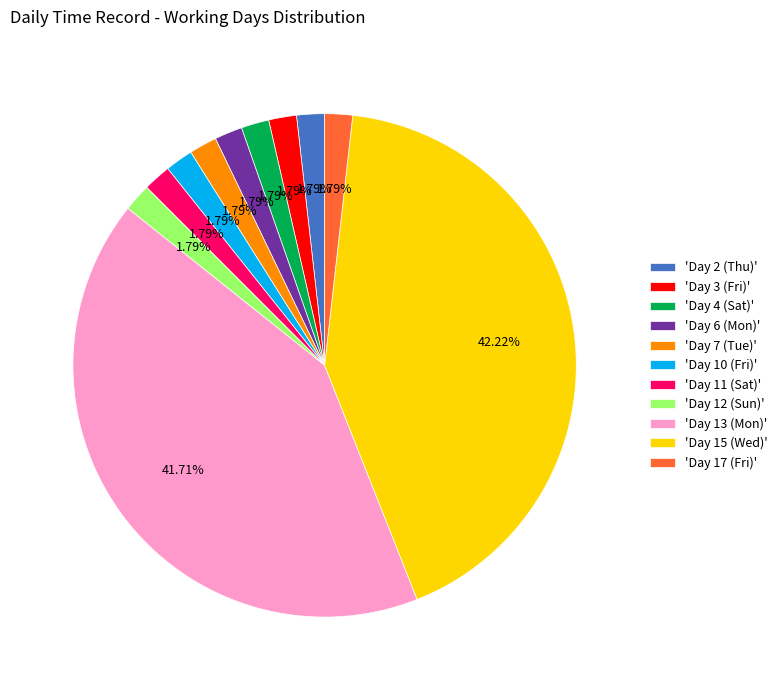

Do 'Day 17 (Fri)' and 'Day 4 (Sat)' together represent more than half of the pie?

No